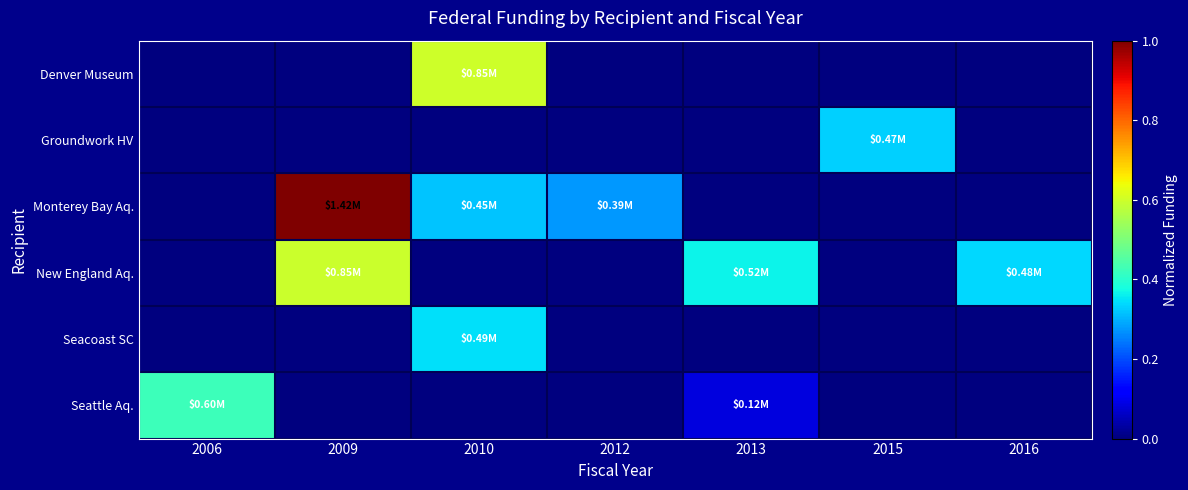

What is the difference between the highest and lowest values at 2016?

0.3